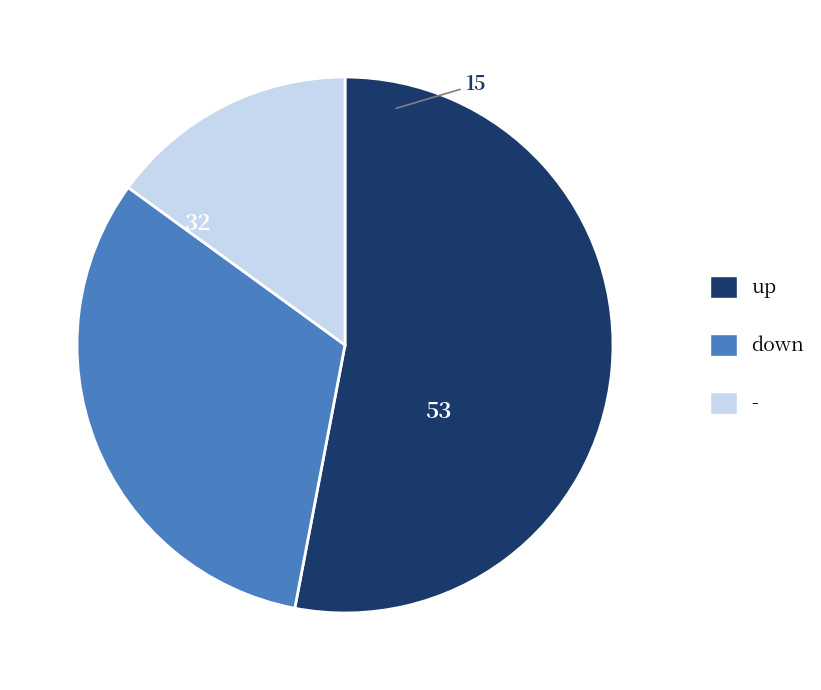

Which slice represents more than half of the pie?

up